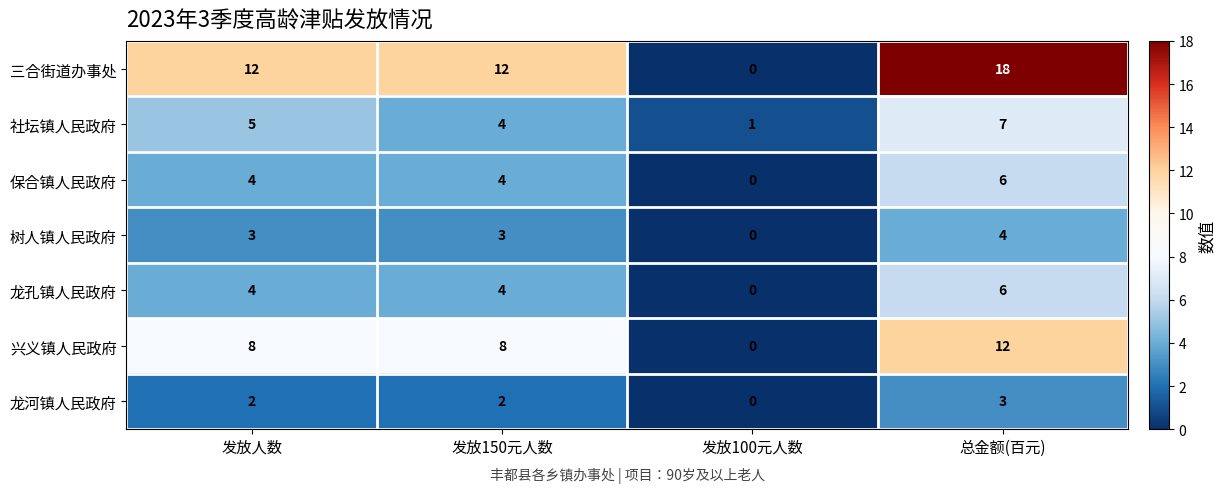

What is the total value across all series at 发放100元人数?

1